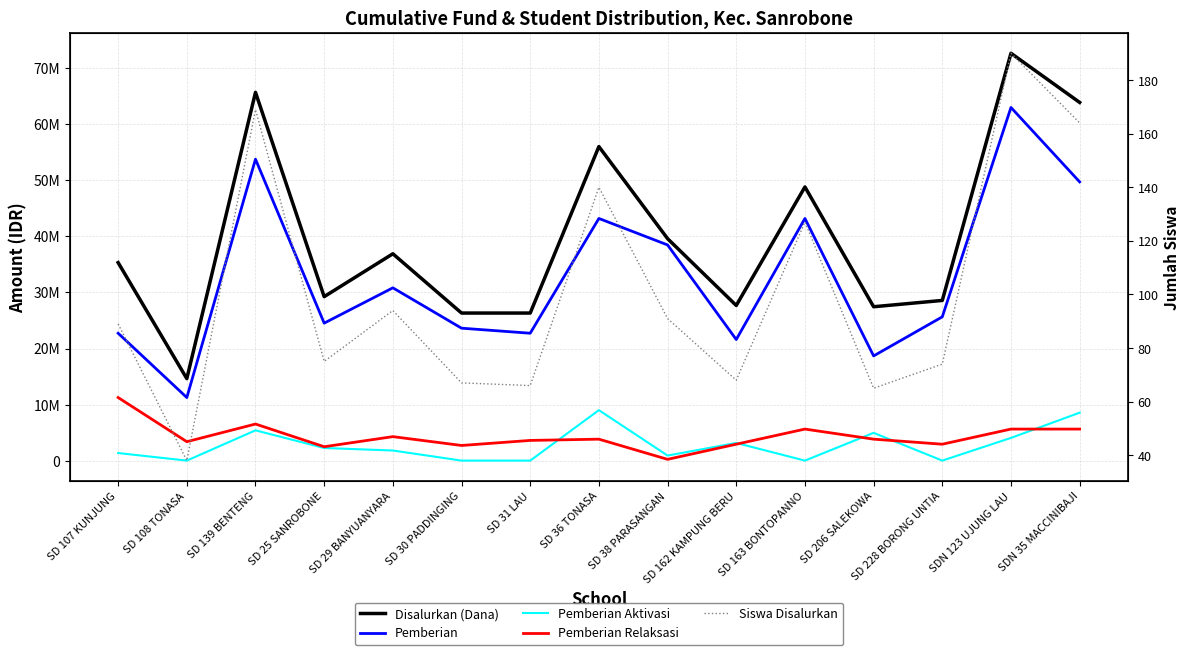

What is the total value across all series at SD 38 PARASANGAN?

79200091